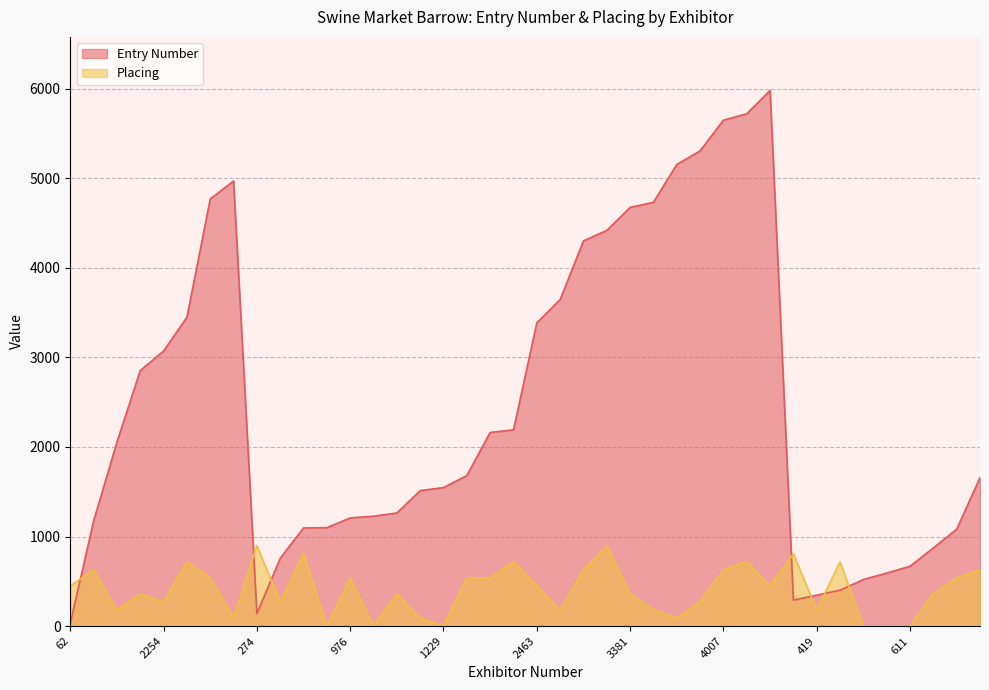

What is the label of the 39th point from the right?

585